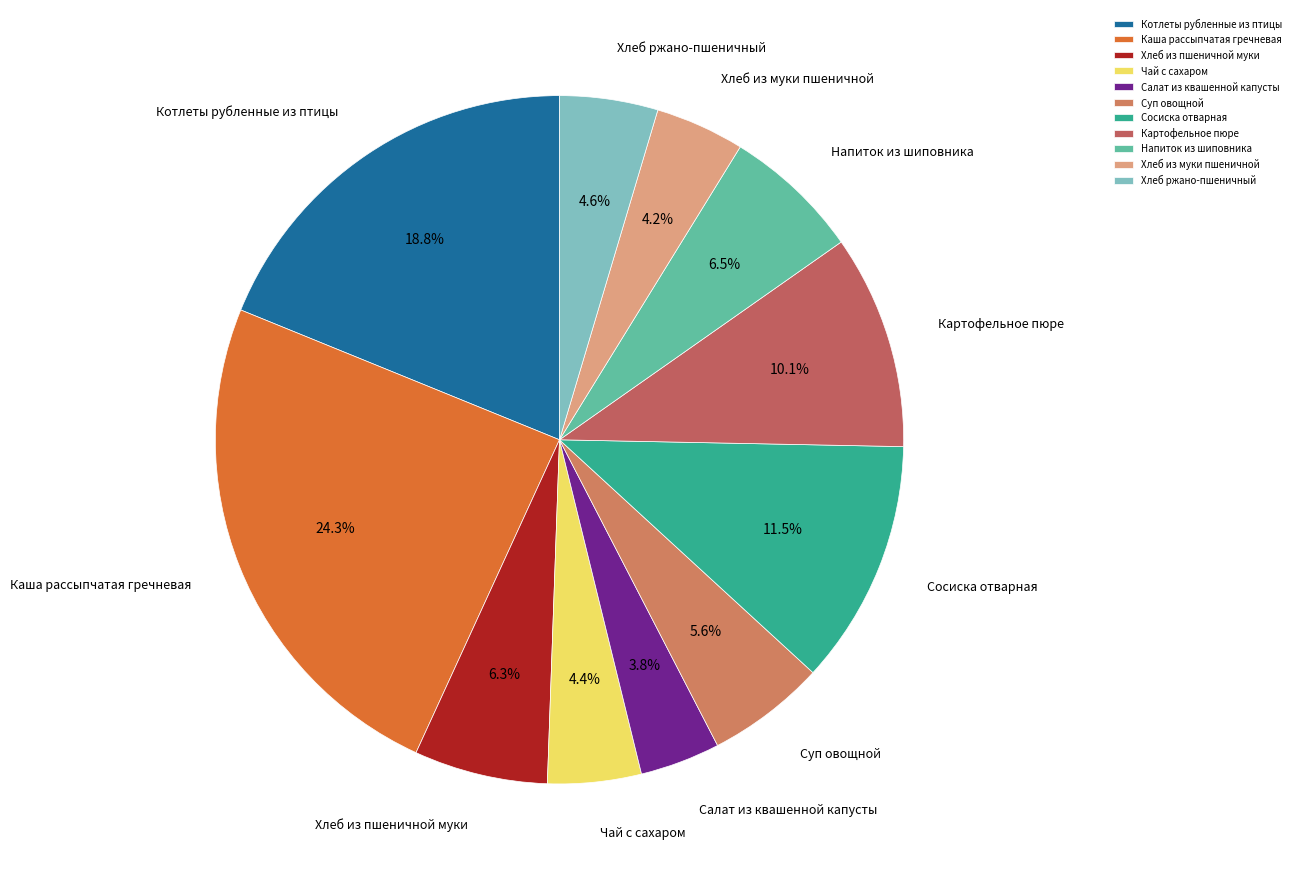

What is the ratio of the value at Суп овощной to the value at Хлеб ржано-пшеничный?

1.2